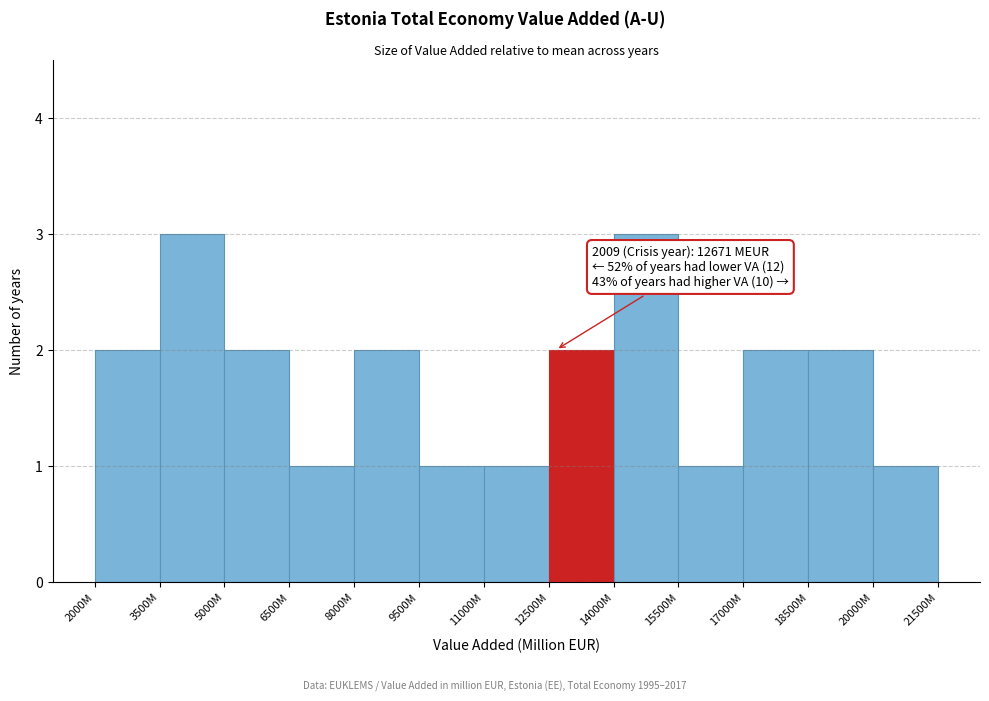

Reading right to left, list all the values displayed in this chart.

1	2	2	1	3	2	1	1	2	1	2	3	2